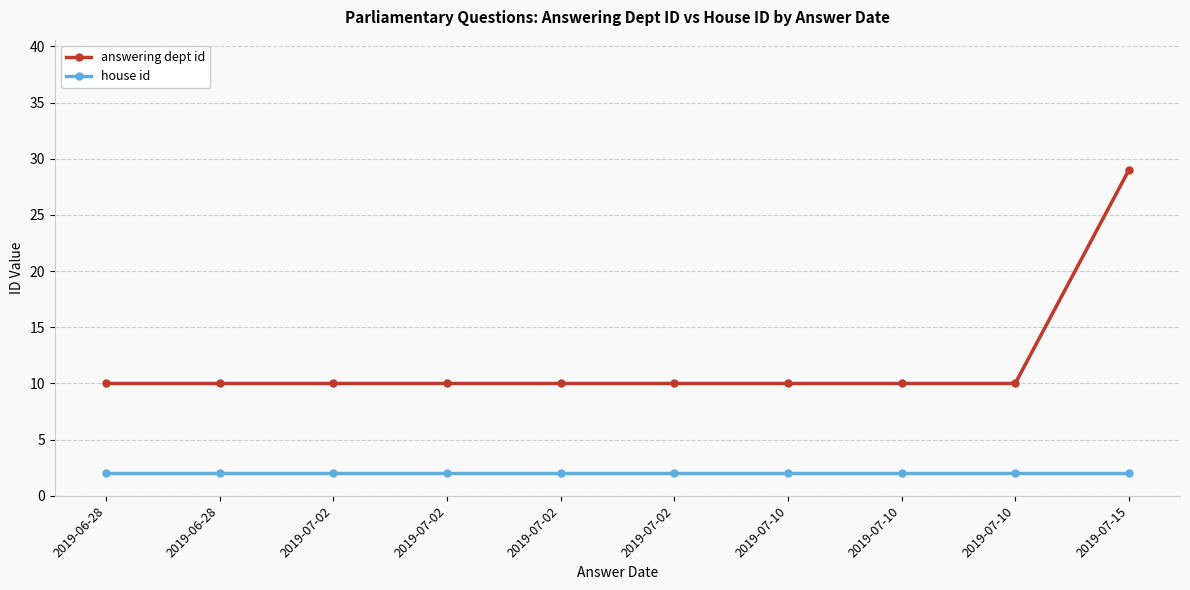

What is the maximum value for house id?

2